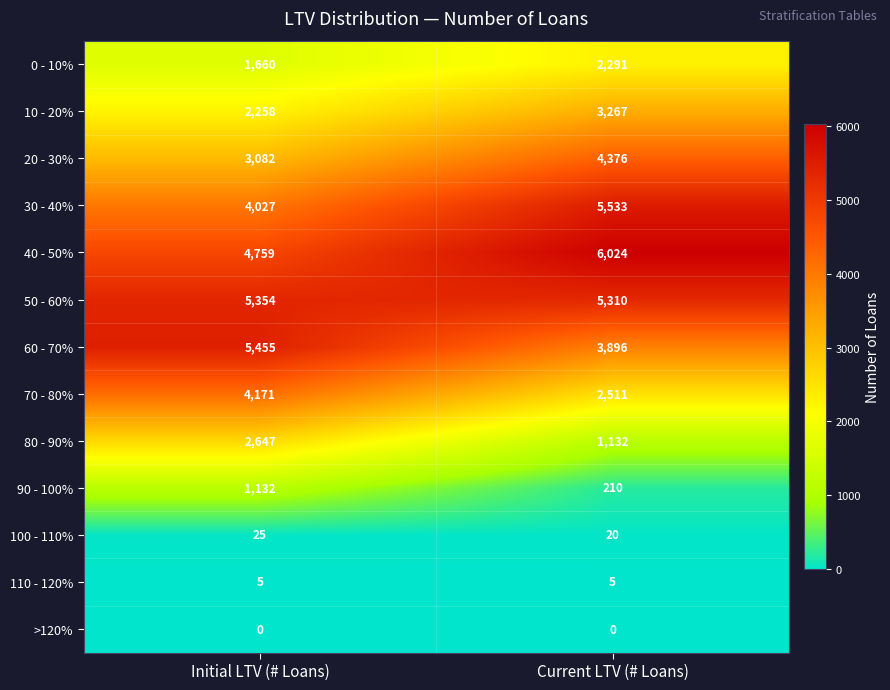

What is the approximate value of 70 - 80% at Initial LTV (# Loans), to the nearest 50?

4150